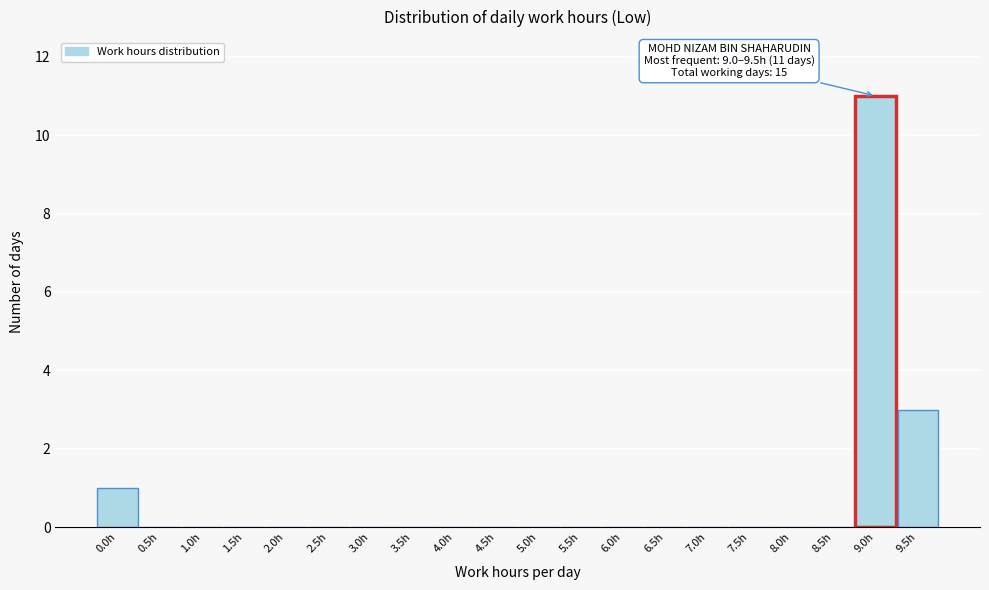

Reading left to right, extract all data points from this chart.

0.0h=1	0.5h=0	1.0h=0	1.5h=0	2.0h=0	2.5h=0	3.0h=0	3.5h=0	4.0h=0	4.5h=0	5.0h=0	5.5h=0	6.0h=0	6.5h=0	7.0h=0	7.5h=0	8.0h=0	8.5h=0	9.0h=11	9.5h=3